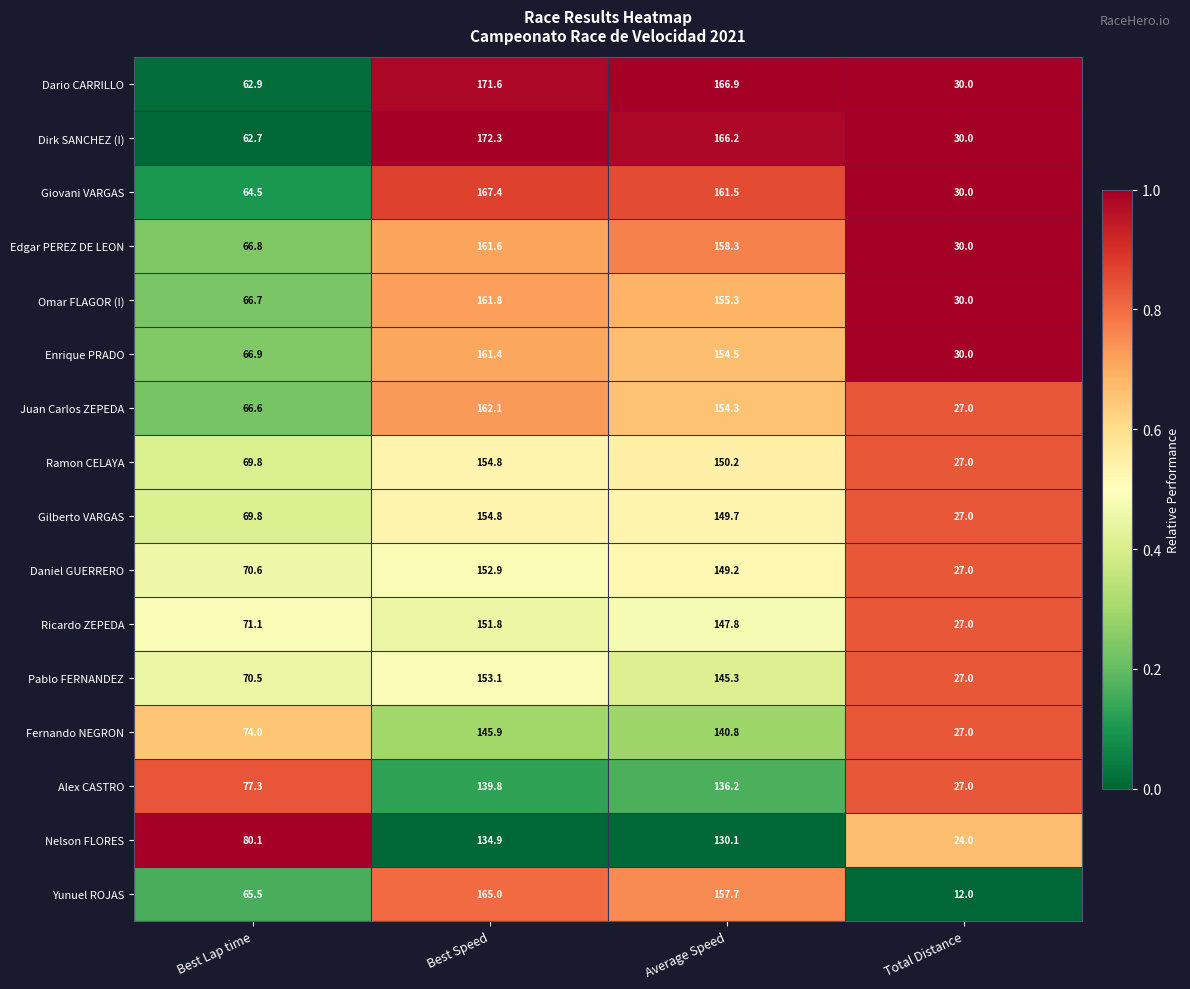

The Pablo FERNANDEZ series shows 243.0 at Best Speed. True or false?

False